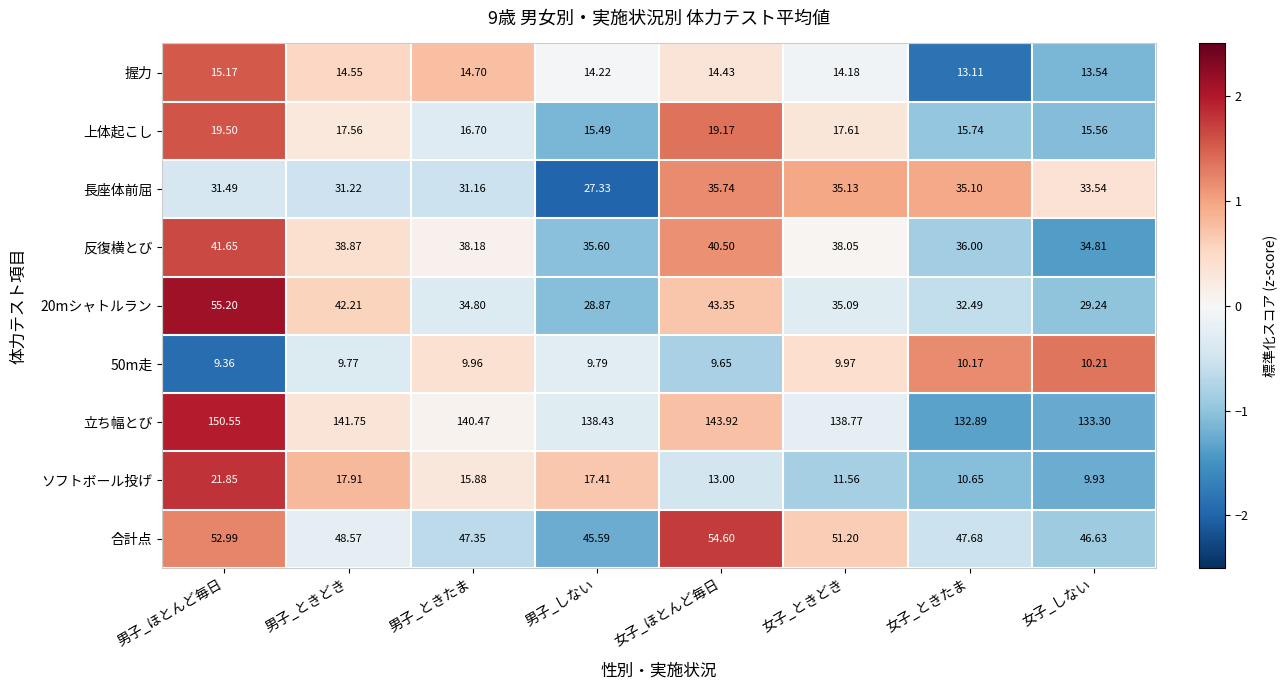

List the series in order of their peak value, highest first.

立ち幅とび, 20mシャトルラン, 合計点, 反復横とび, 長座体前屈, ソフトボール投げ, 上体起こし, 握力, 50m走